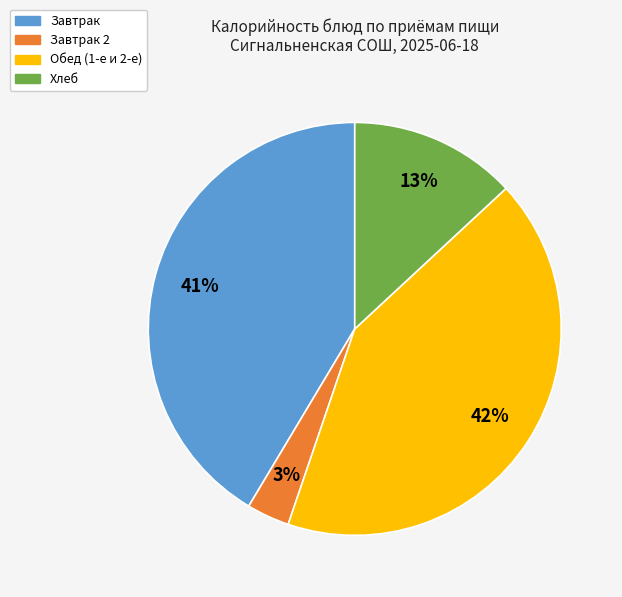

Is there a majority slice in this chart?

No